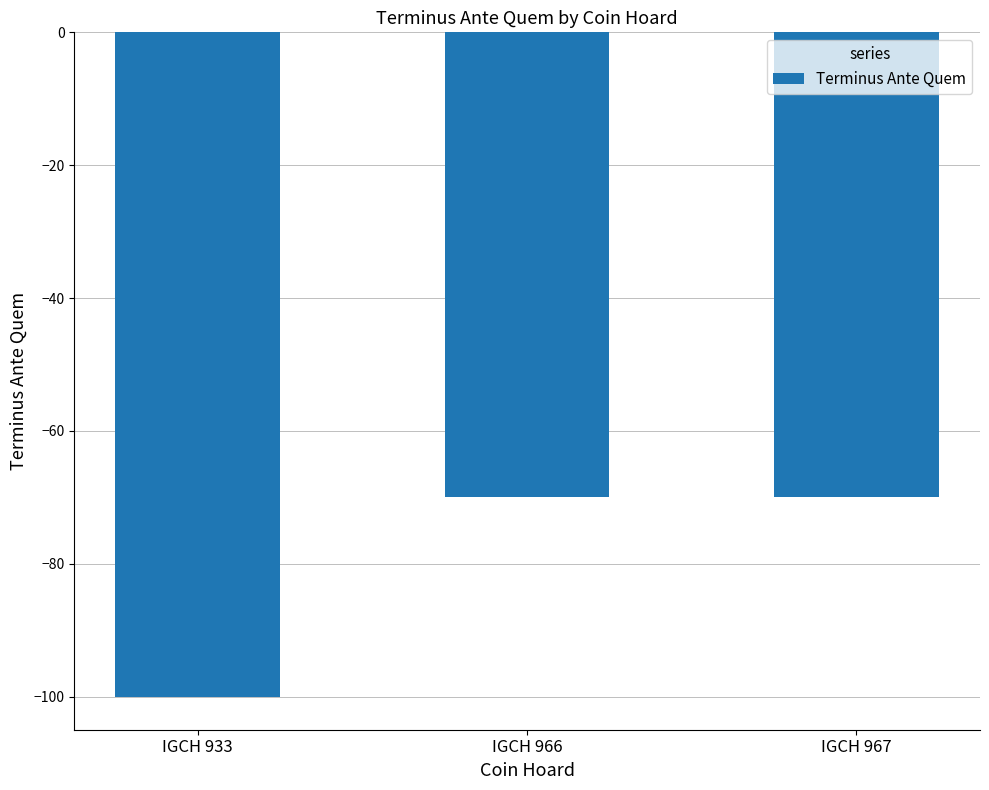

What is the average value?

-80